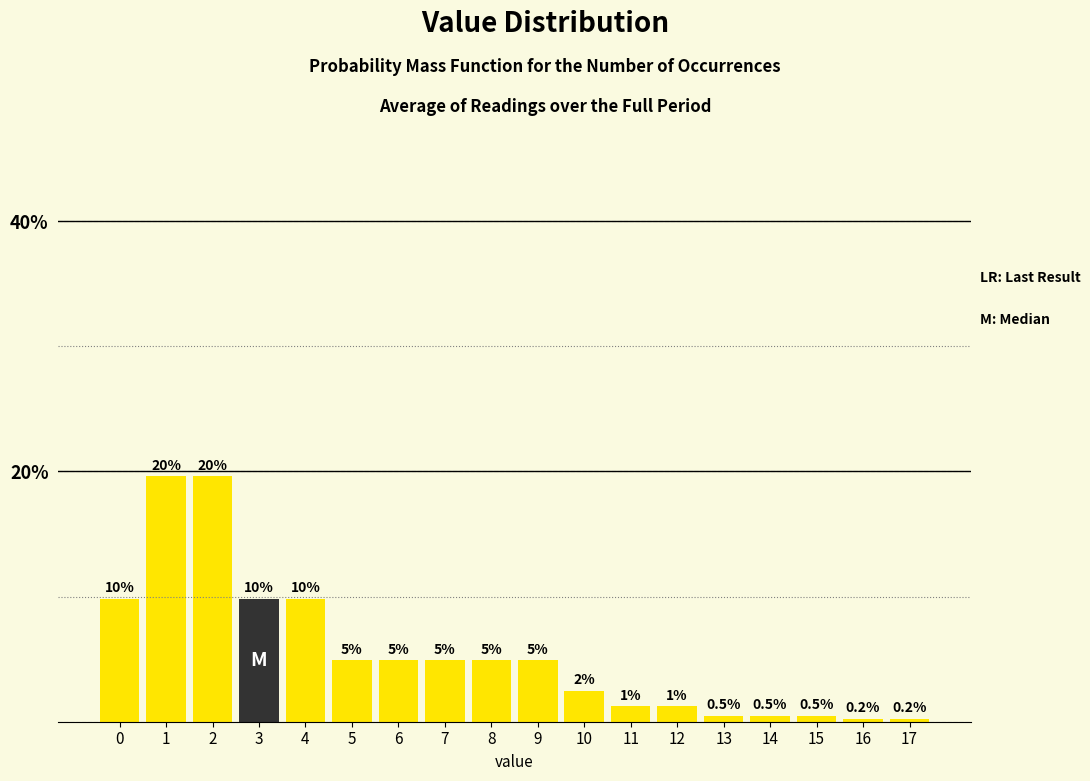

Are the bars horizontal?

No